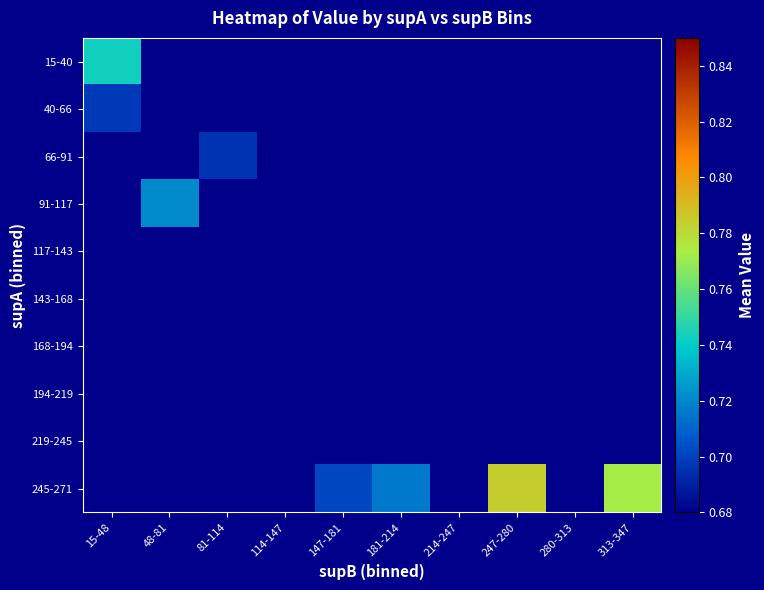

Count the number of data series in this chart.

10